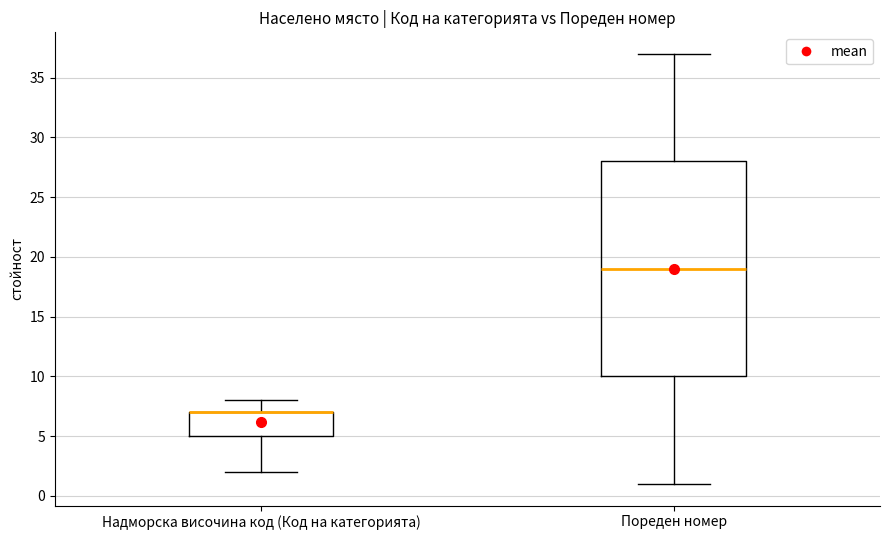

Reading left to right, transcribe this box plot: for each box, give where its median line is, the range the box spans, and where its two whiskers end, as read against the y-axis. The values are not printed on the chart, so give them approximately, as read against the axis.

Надморска височина код (Код на категорията): median 7 (drawn on the box's upper edge), box 5 to 7, whiskers 2 to 8
Пореден номер: median 19, box 10 to 28, whiskers 1 to 37